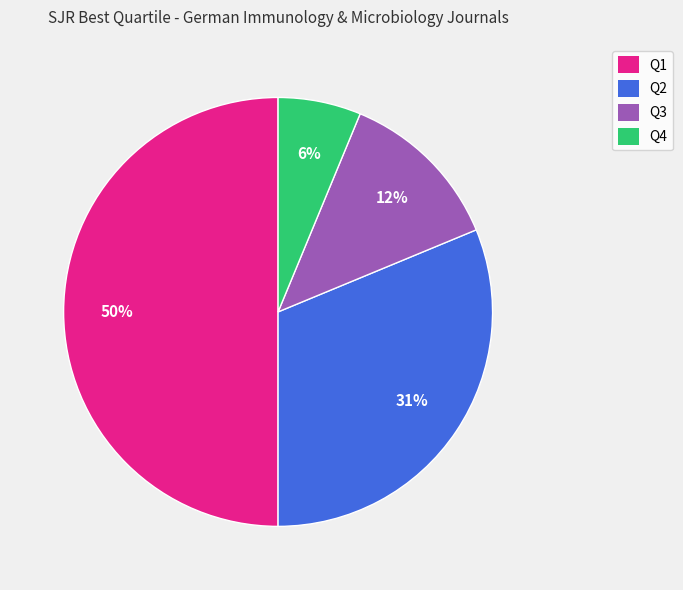

True or false: Q3 accounts for 12% of the total.

True